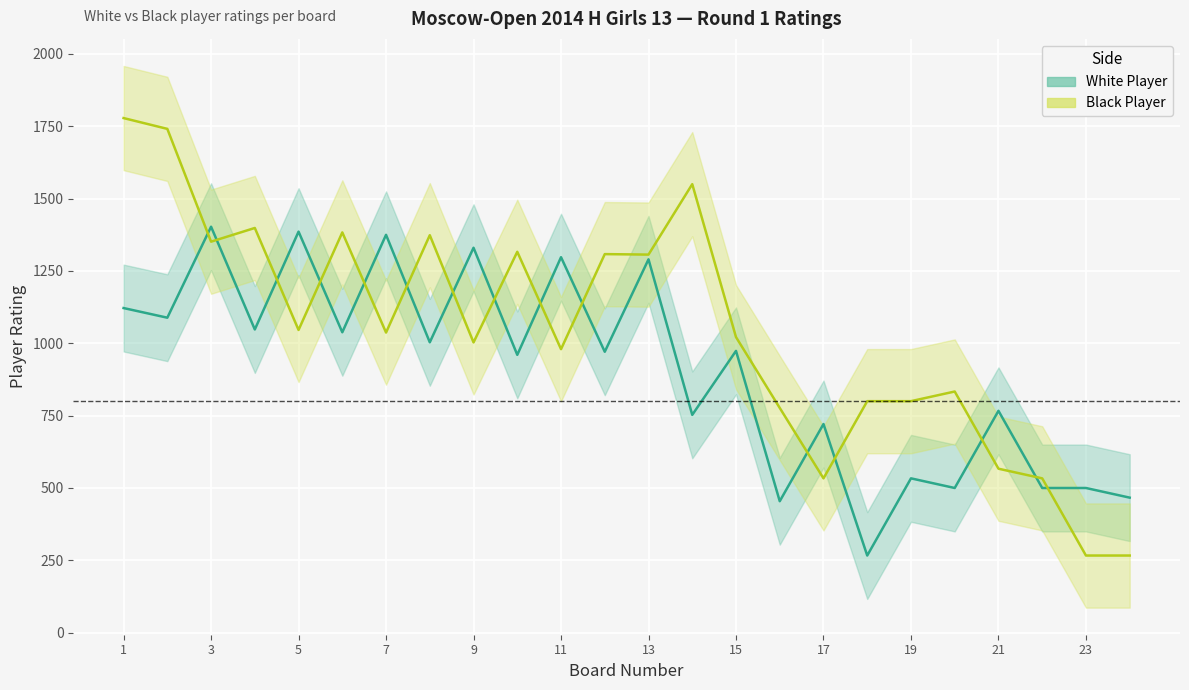

True or false: Black Player and White Player cross at least once.

True